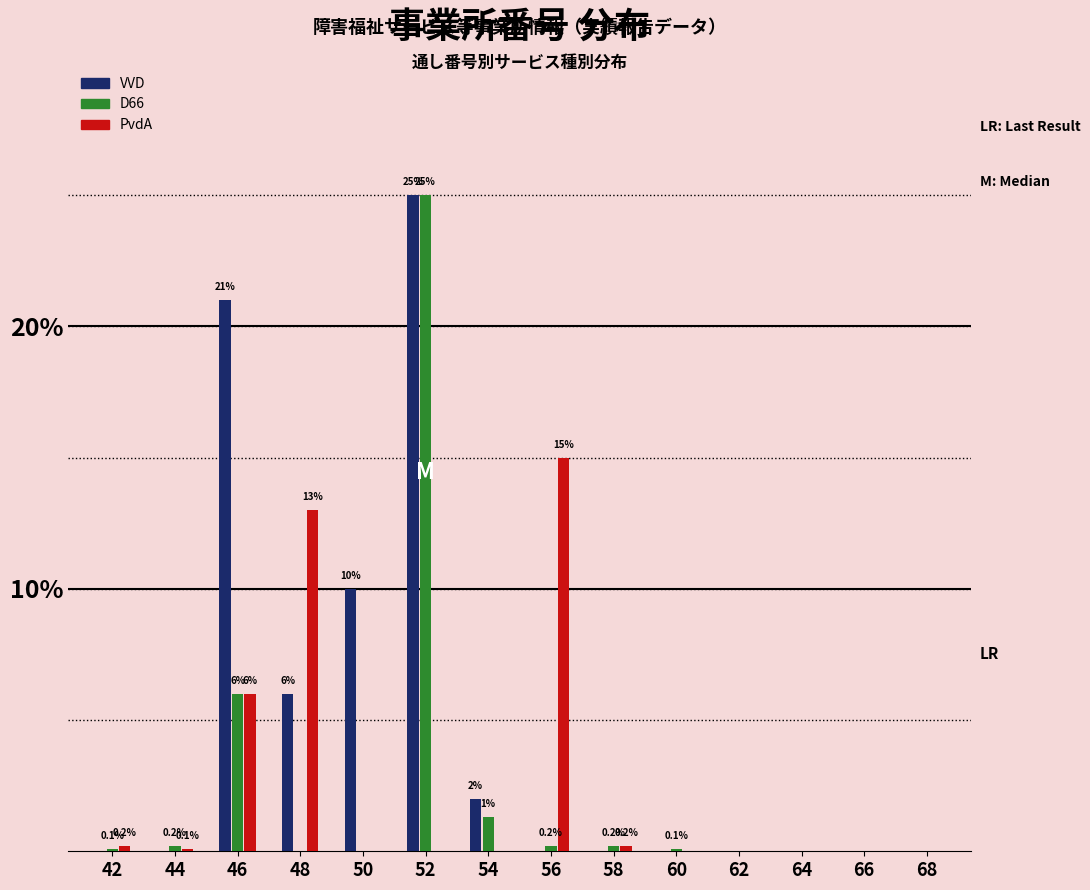

The value of PvdA at 64 is 0.0. True or false?

True